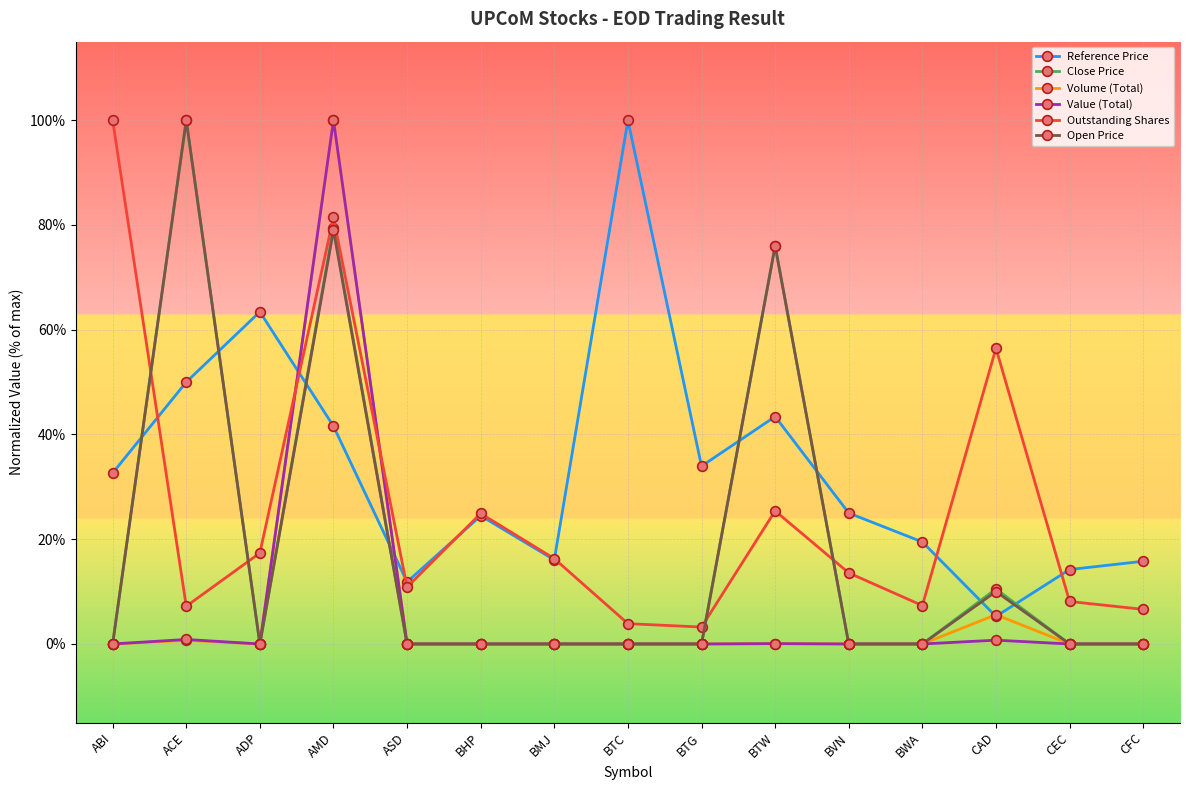

What is the label of the 4th point from the right?

BWA